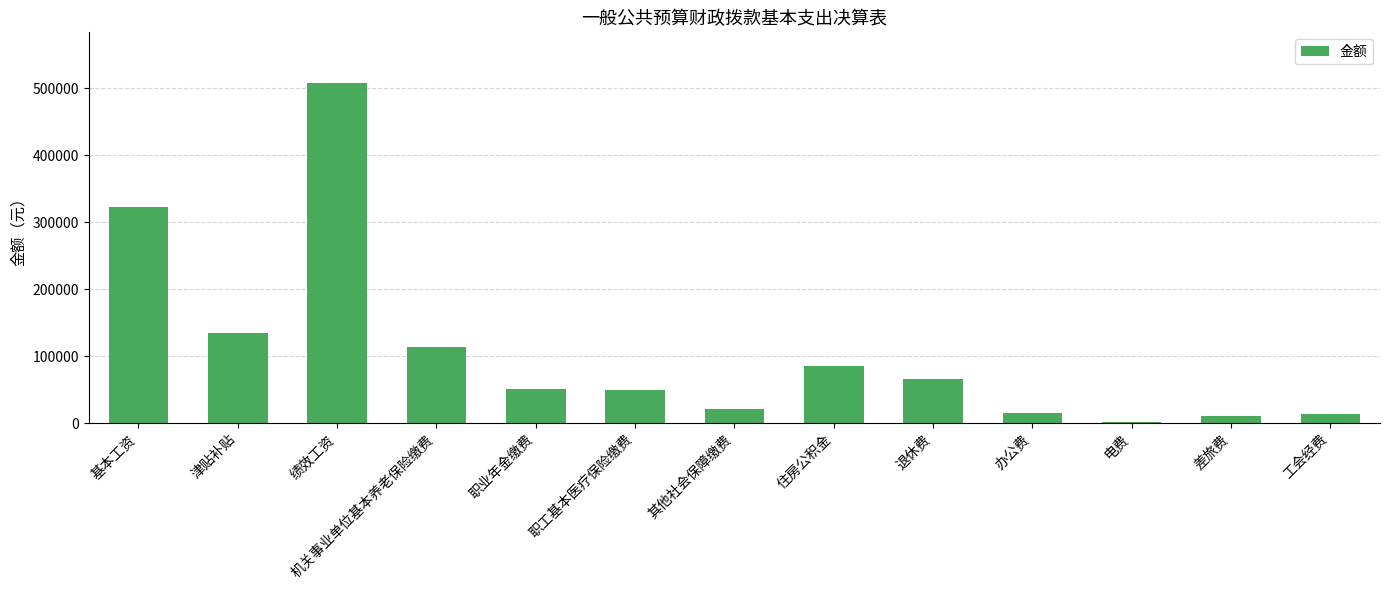

What is the average value?

106907.8